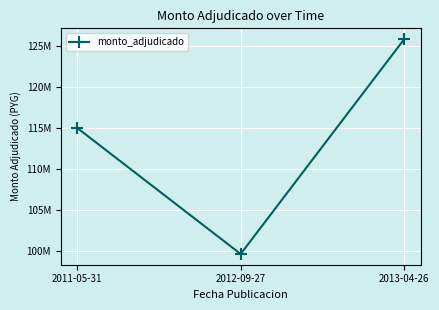

What is the difference between the values at 2013-04-26 and 2012-09-27?

26150000